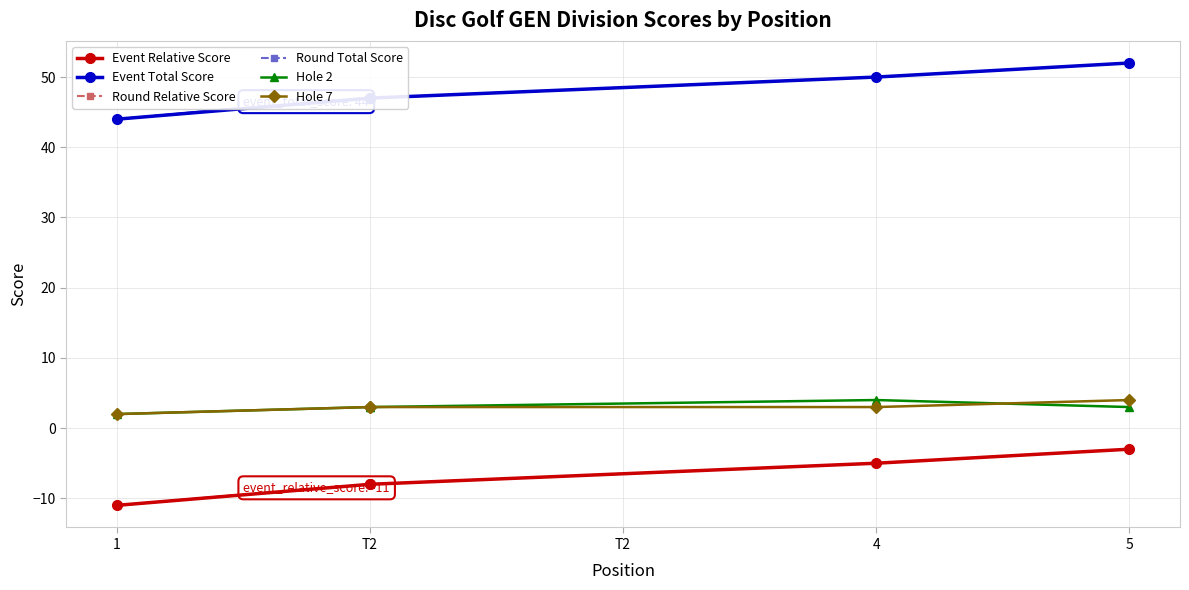

What is the smallest value displayed?

-11